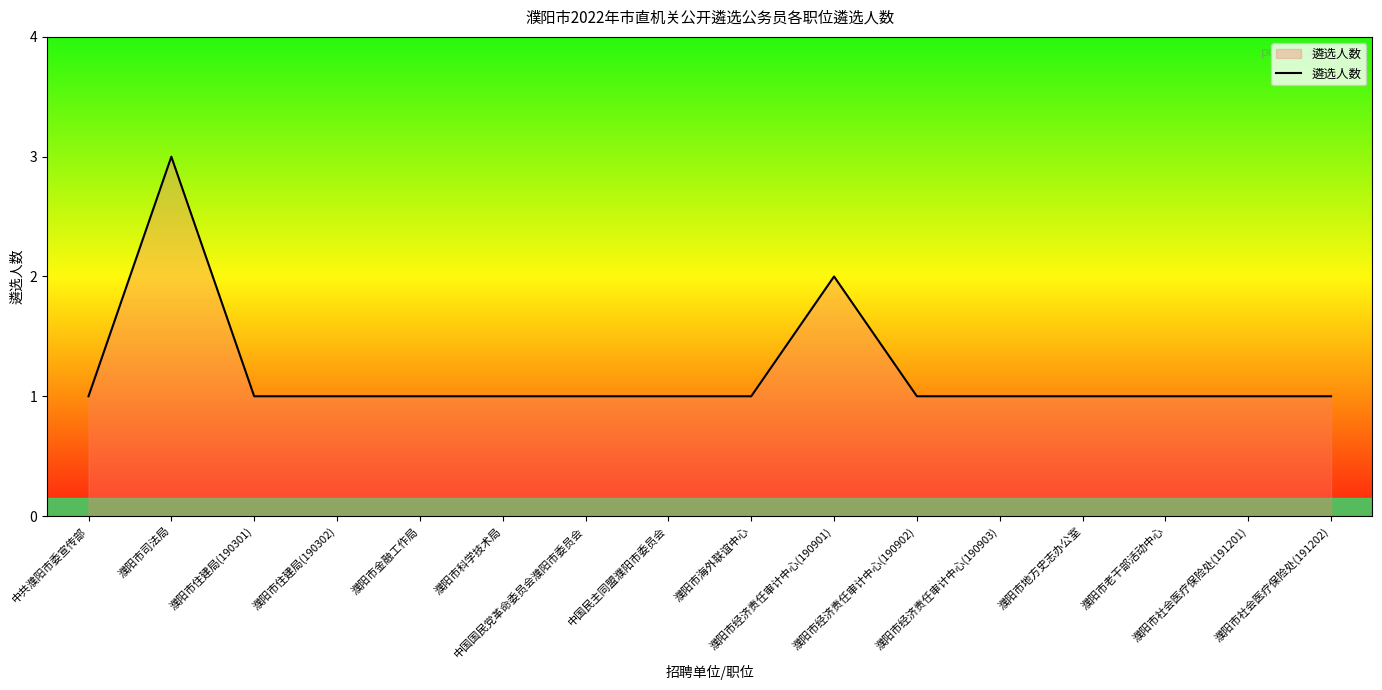

What is the maximum value shown in the chart?

3